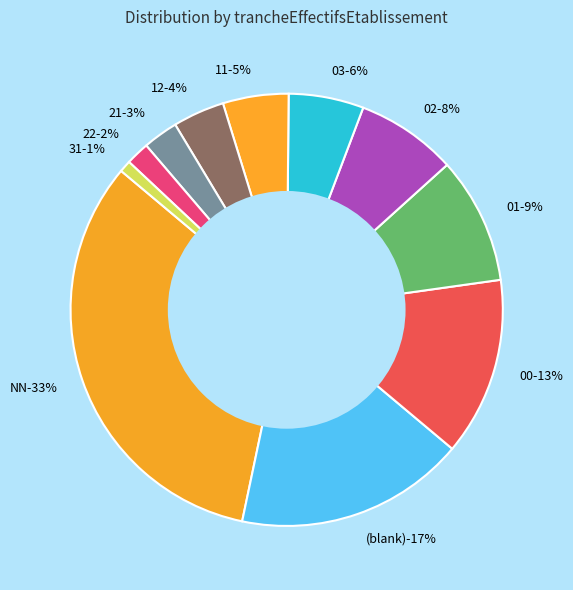

Is it true that 21 is 3% of the pie?

True